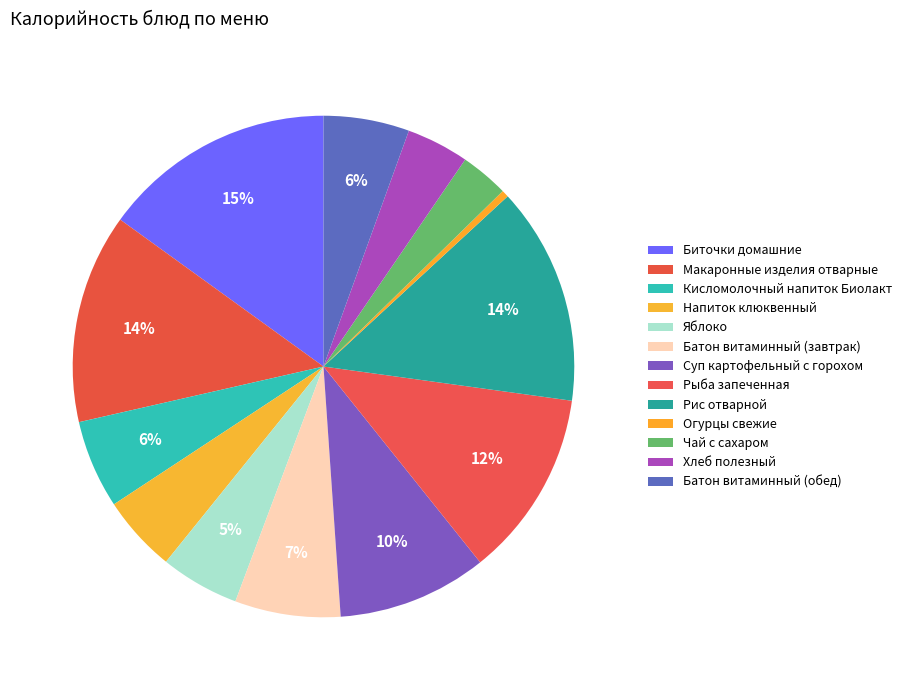

To the nearest percent, what is the average slice percentage?

8%